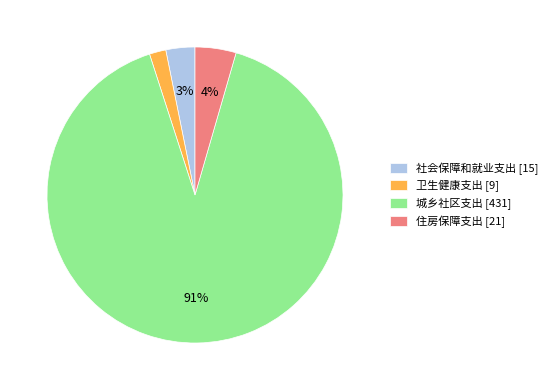

Does any single category account for the majority?

Yes